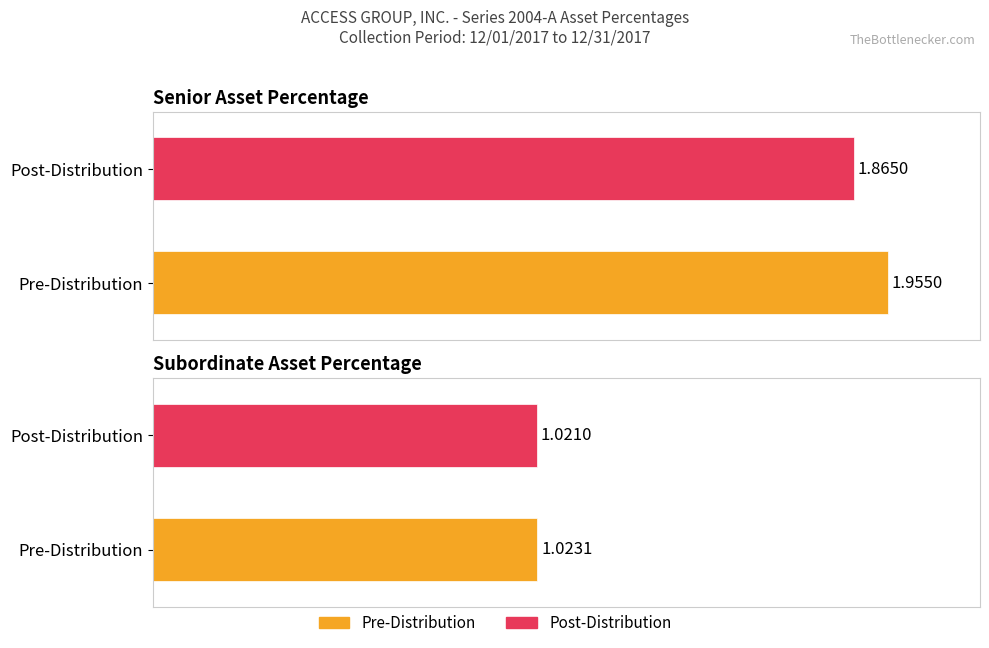

True or false: Post-Distribution has a value of 1.1 at Senior Asset Percentage.

False